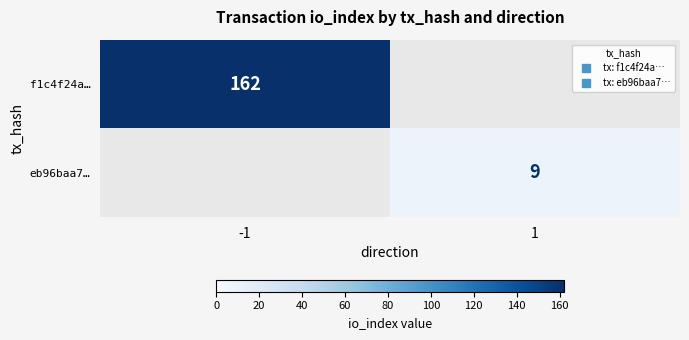

What is the spread (max minus min) of values at 1?

9